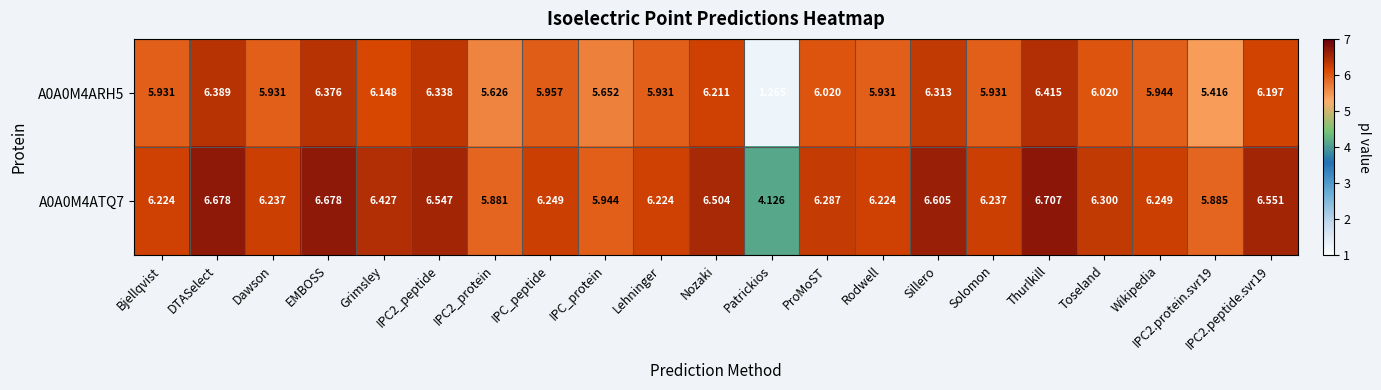

At which category is the sum across all series the highest?

Thurlkill